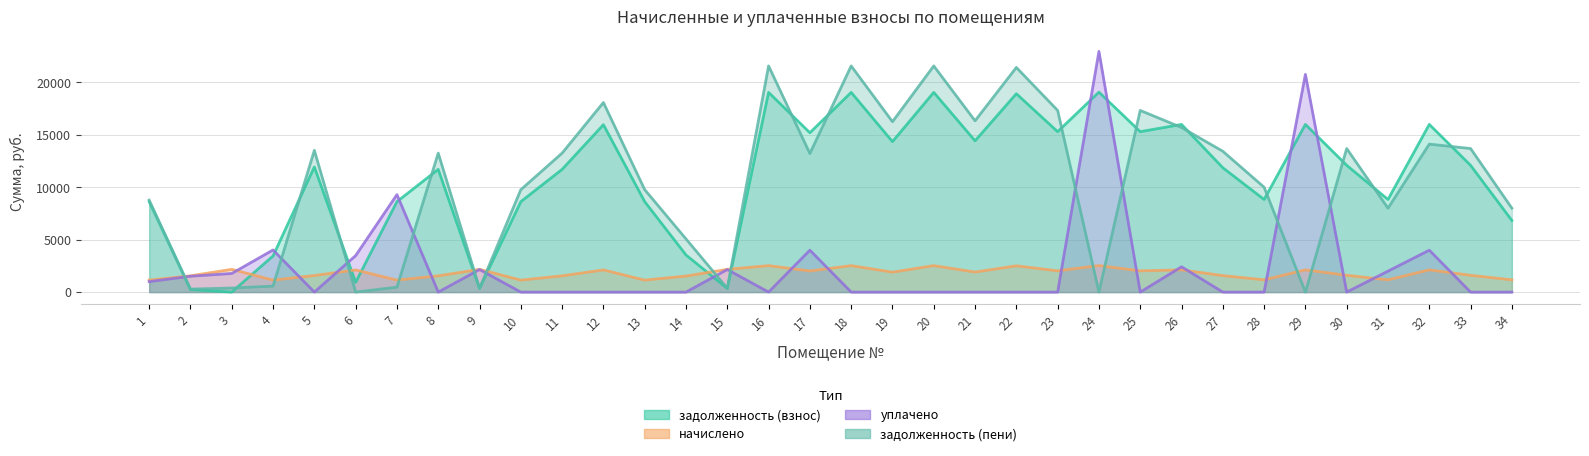

True or false: задолженность (взнос) and задолженность (пени) intersect in this chart.

True